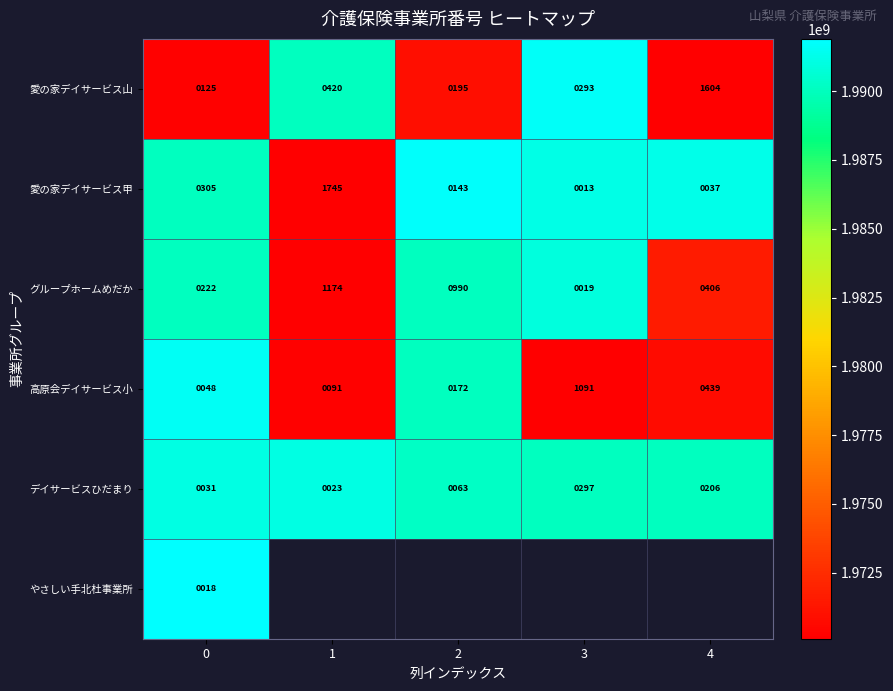

Is it true that 愛の家デイサービス甲 equals 143 at 2?

True